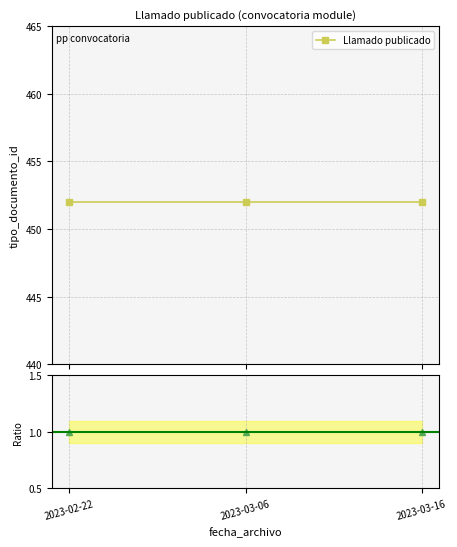

Which series has the largest range (max minus min)?

Llamado publicado